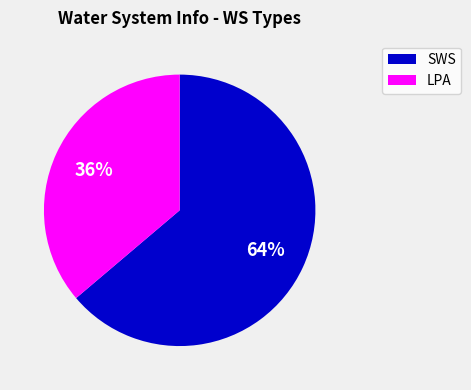

Is there a majority slice in this chart?

Yes